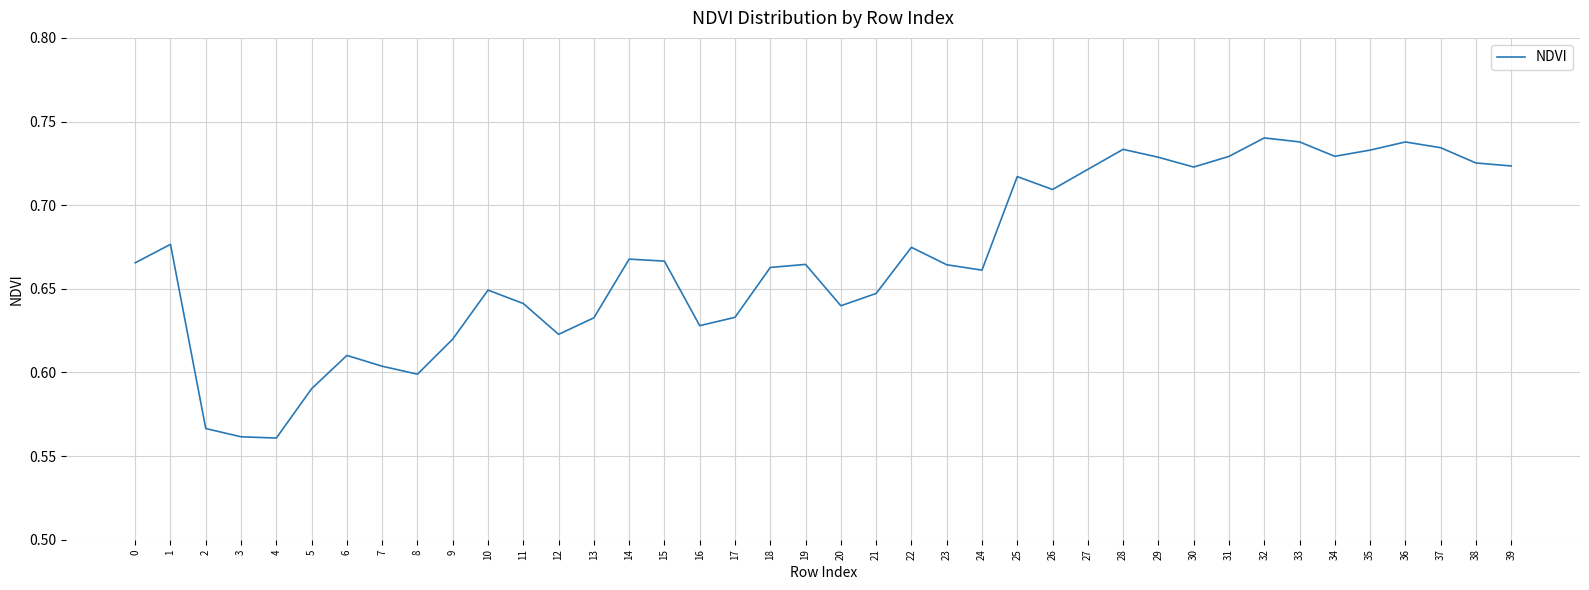

The value at 16 is 0.6. True or false?

True